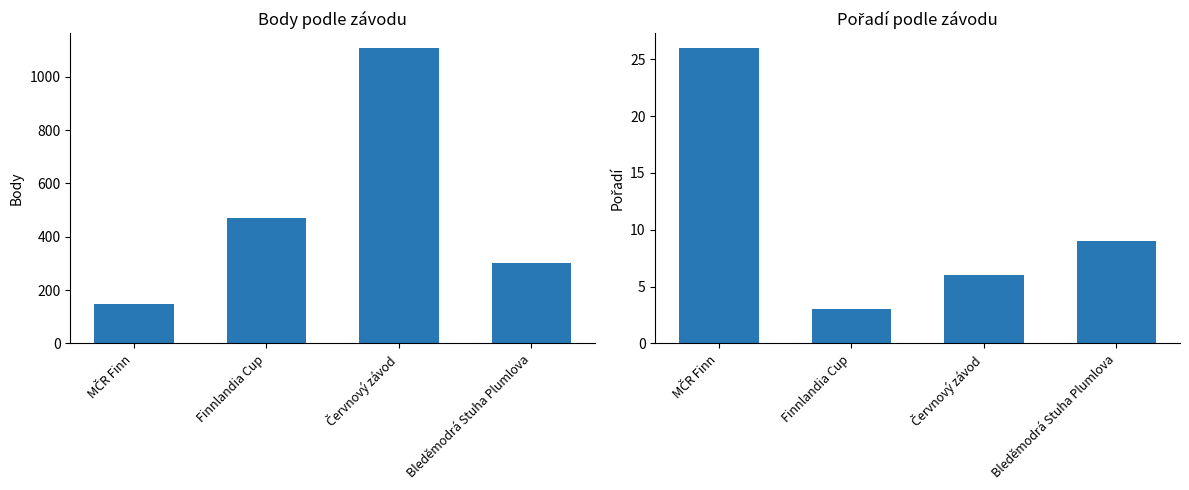

Is the value of Body at MČR Finn greater than the value of Pořadí at Červnový závod?

Yes